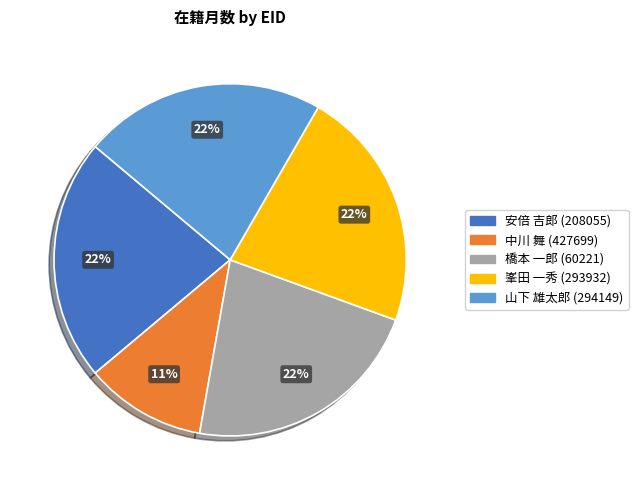

Is there any slice that represents more than half of the pie?

No